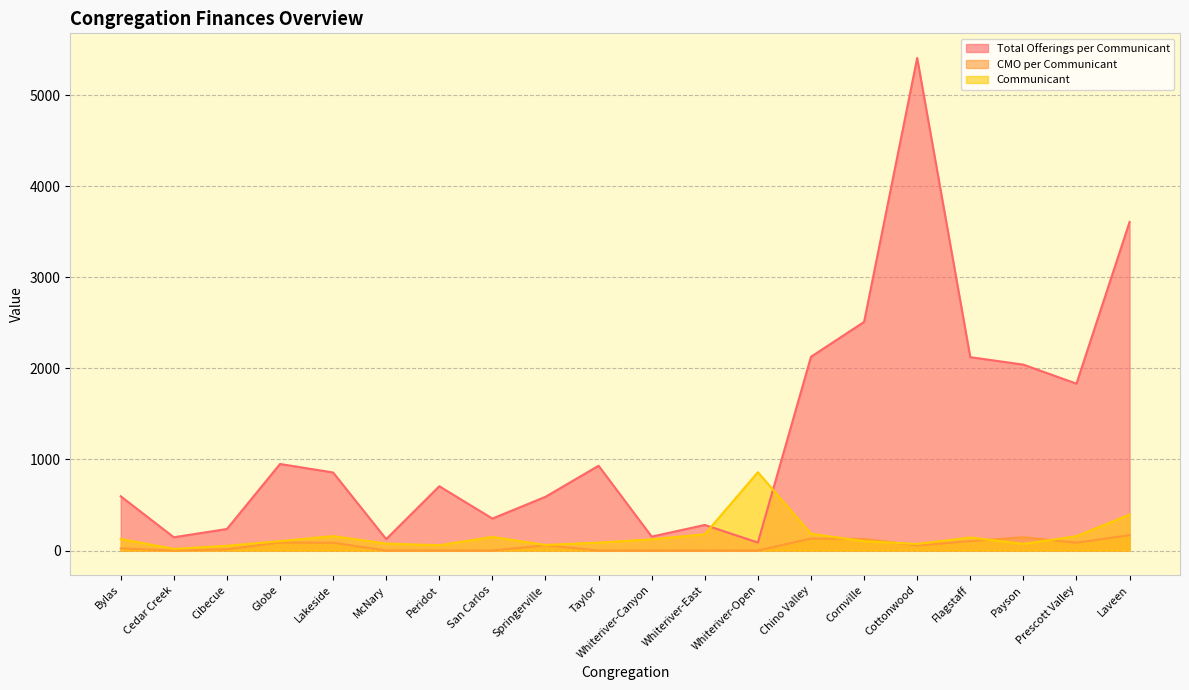

At which label is Total Offerings per Communicant closest to 2748?

Cornville